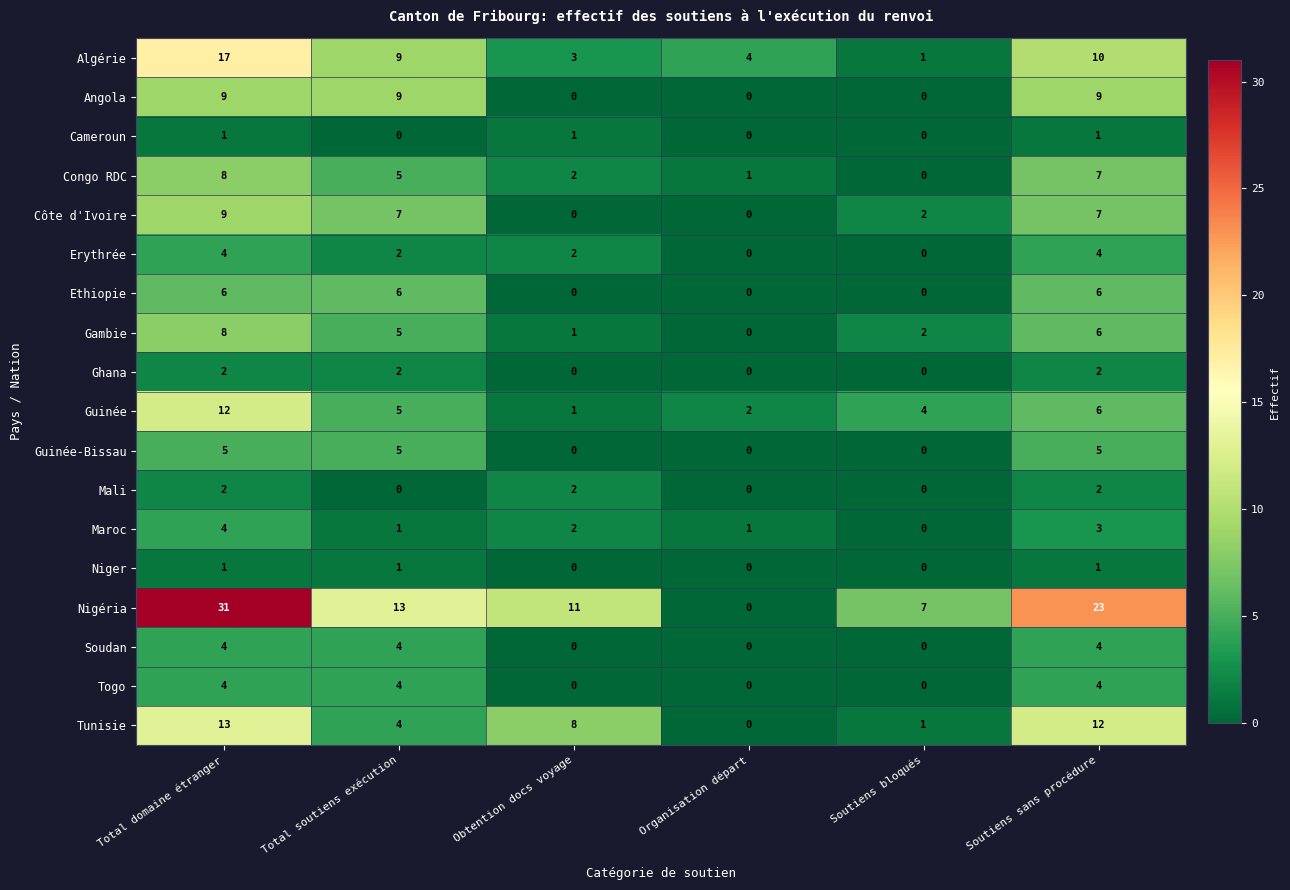

What is the difference between the Gambie values at Total soutiens exécution and Soutiens bloqués?

3